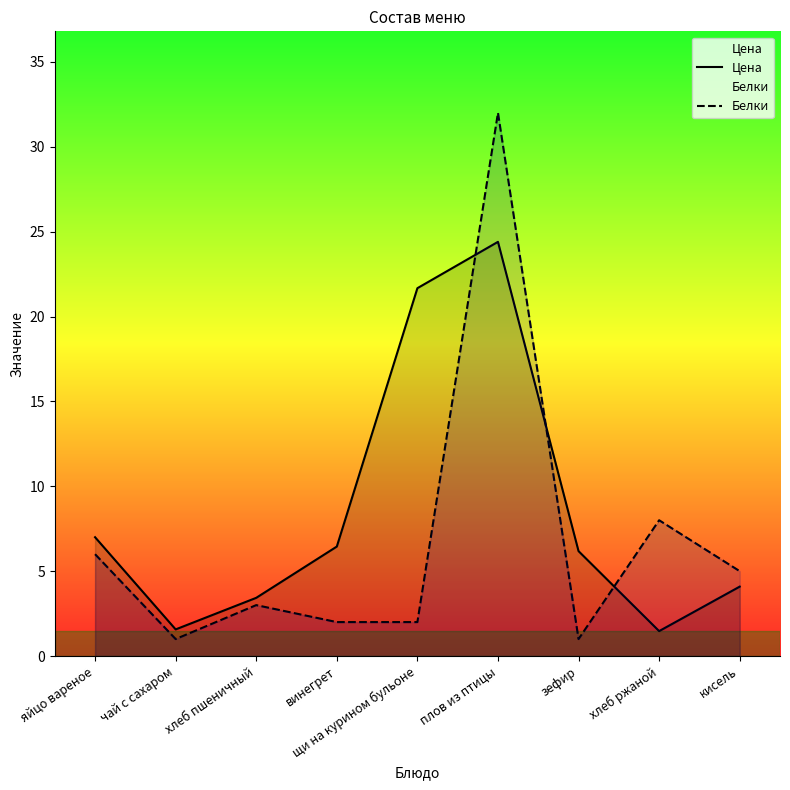

Between хлеб пшеничный and кисель, which is larger?

кисель